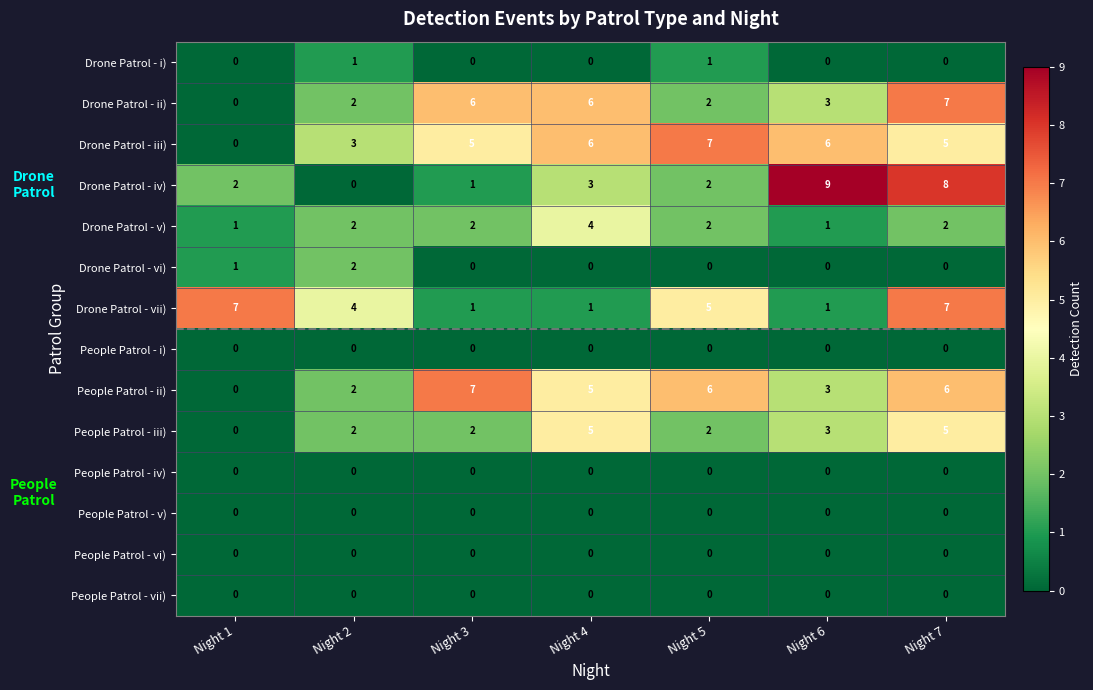

What is the total value across all series at Night 1?

11